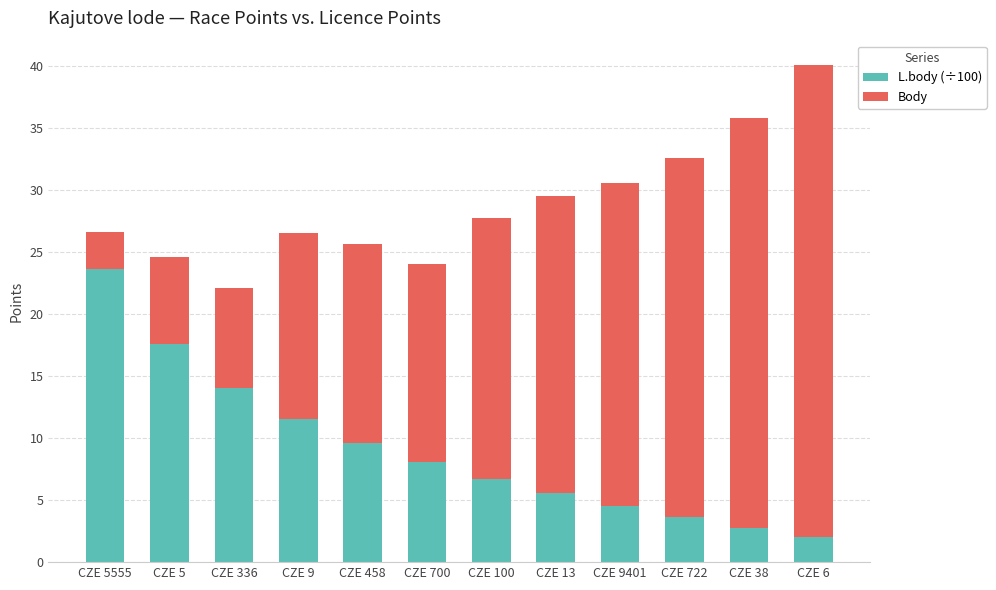

What is the total value across all series at CZE 38?

35.8